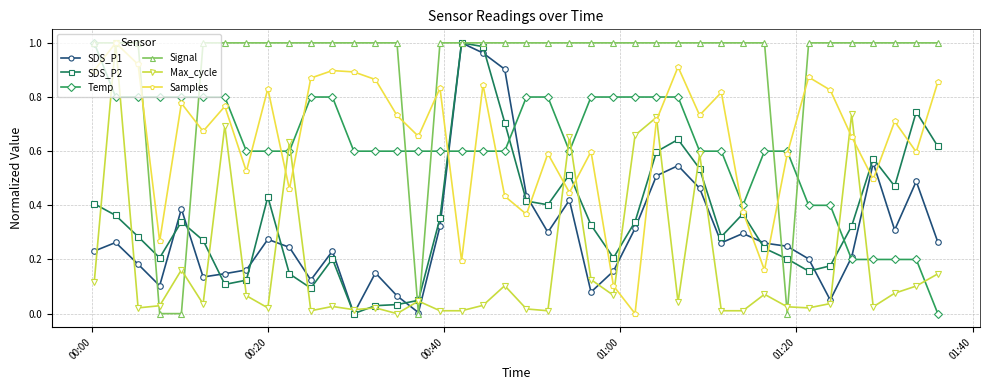

Which series has the largest total across all categories?

Signal